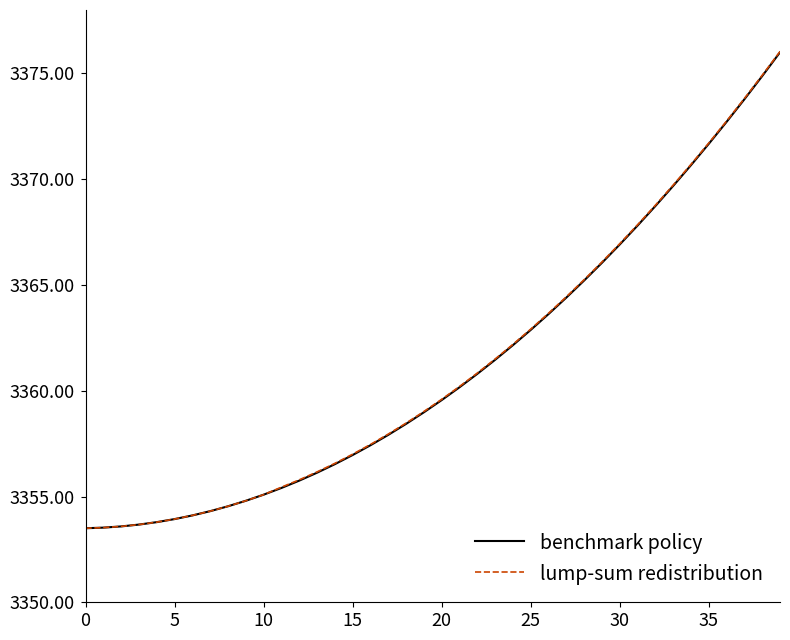

Does the chart display data point markers on the line(s)?

No